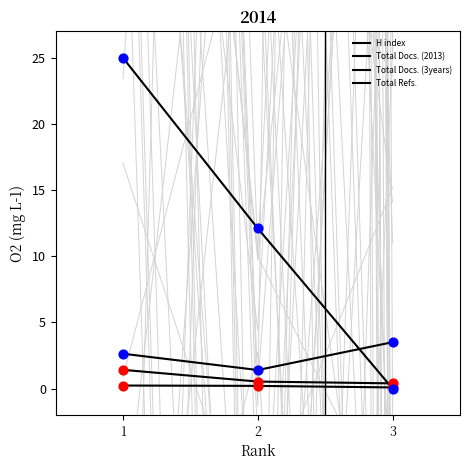

Which series reaches the maximum Y coordinate?

Total Refs.